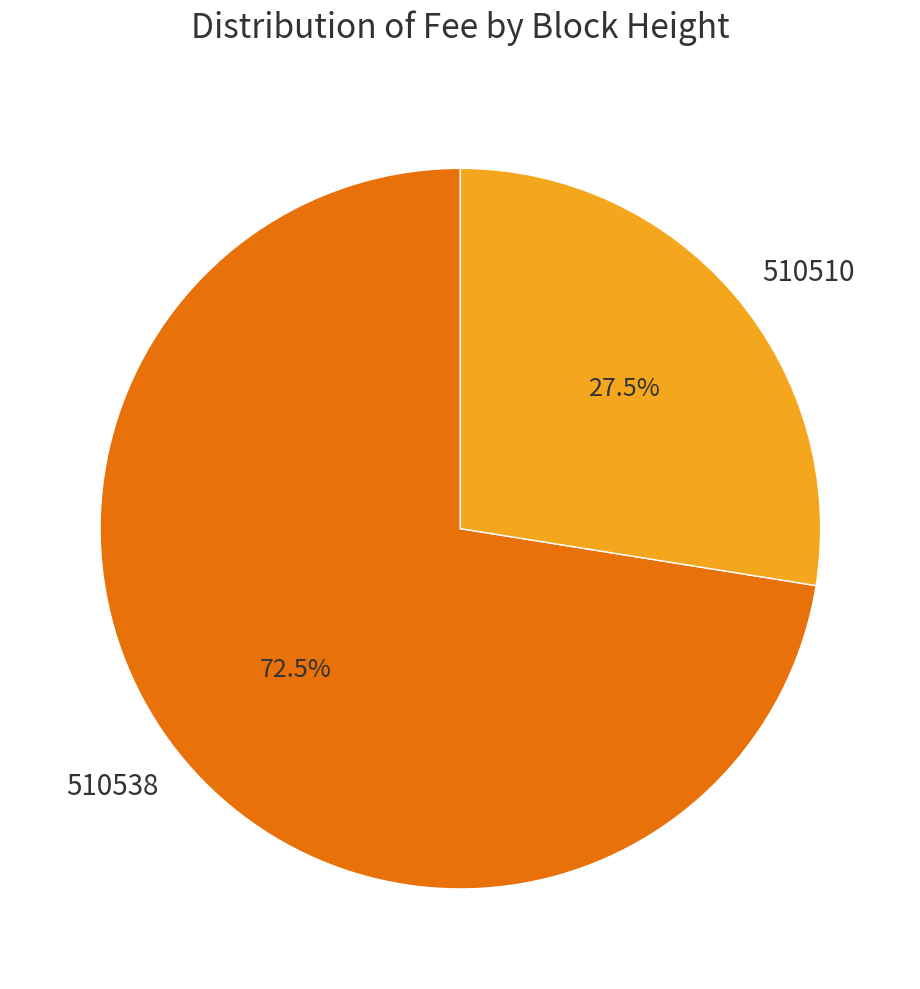

What is the largest slice in the pie chart?

510538